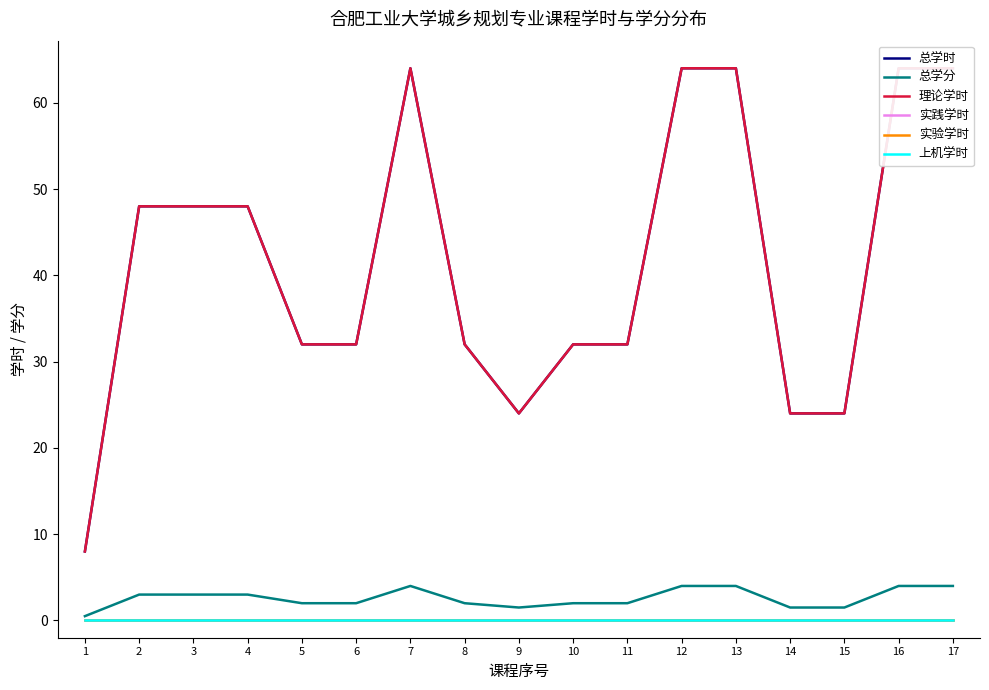

Where is 上机学时 nearest to the value 0?

1